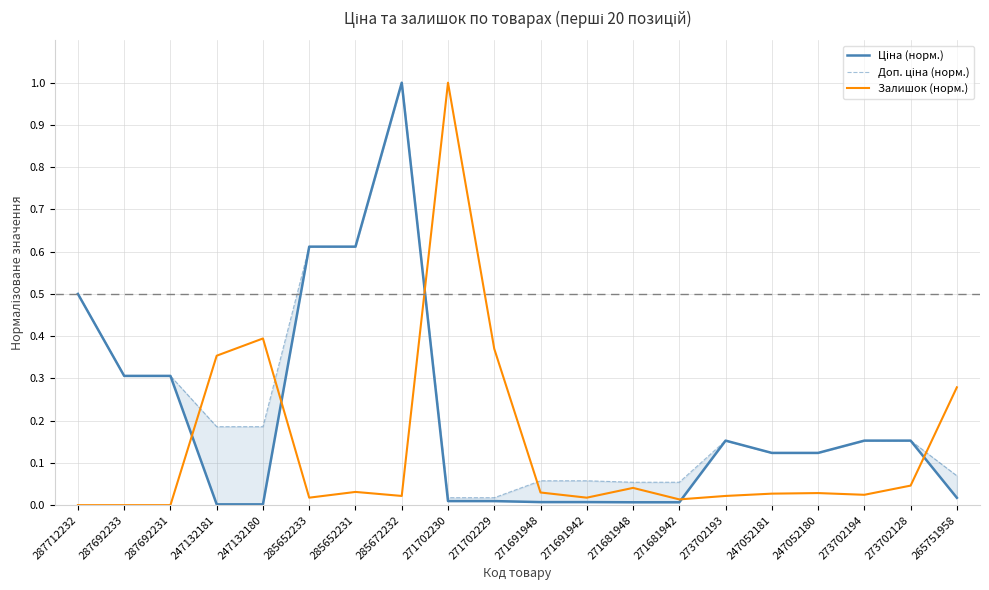

What position from the left is 271681942?

14